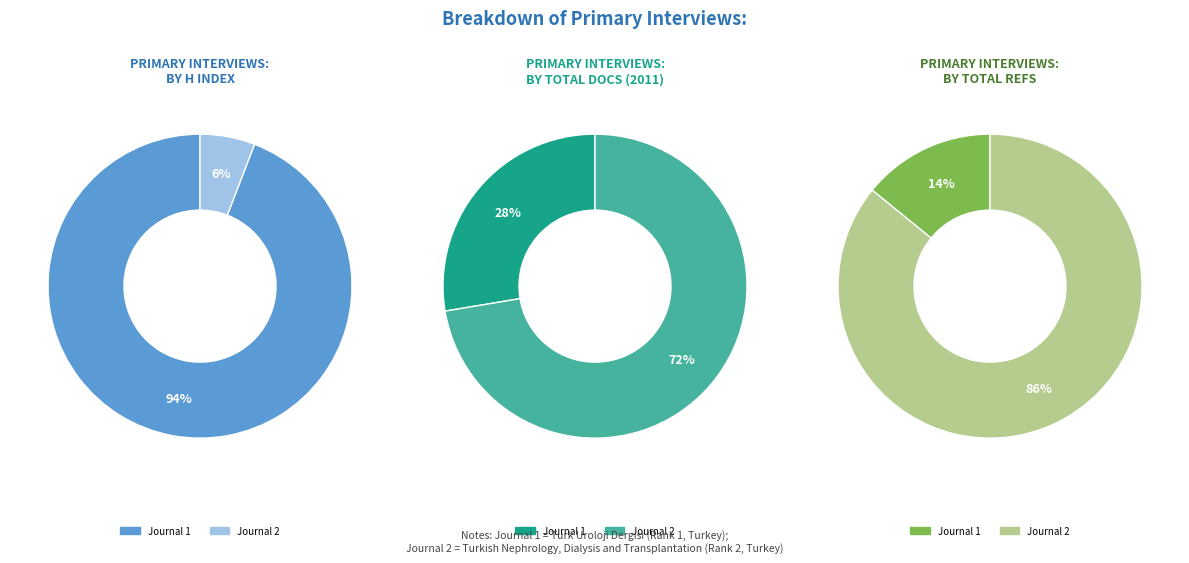

Is it true that Turkish Nephrology, Dialysis and Transplantation is 1% of the pie?

False